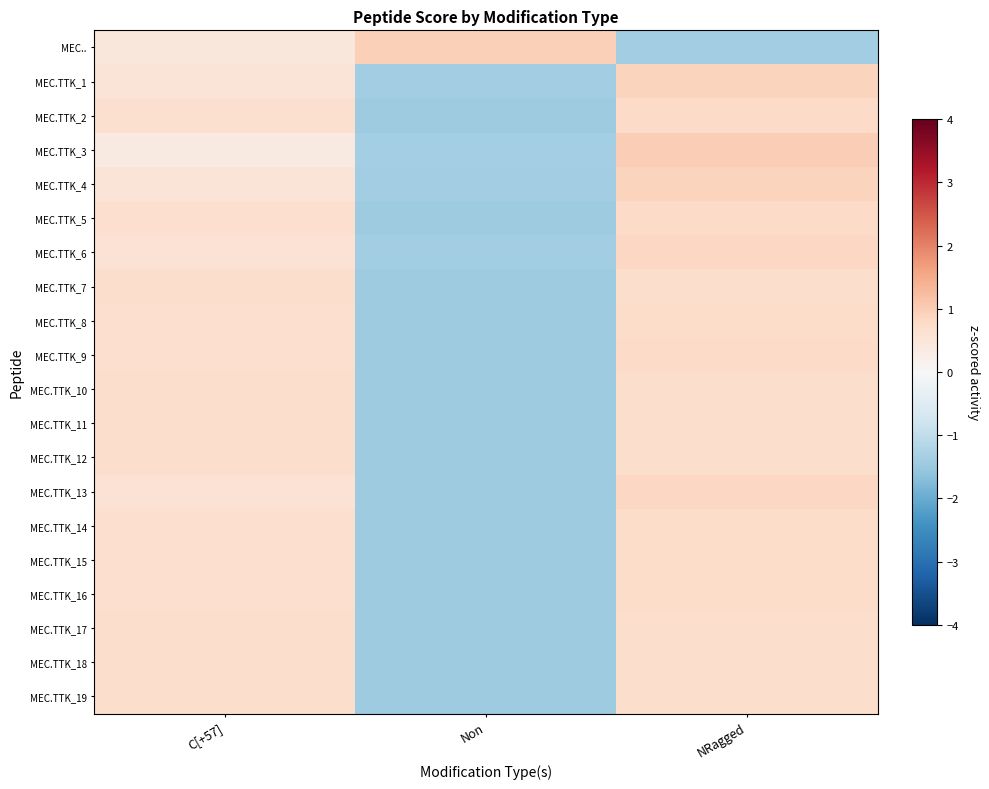

Between Non and C[+57], which is larger?

Non